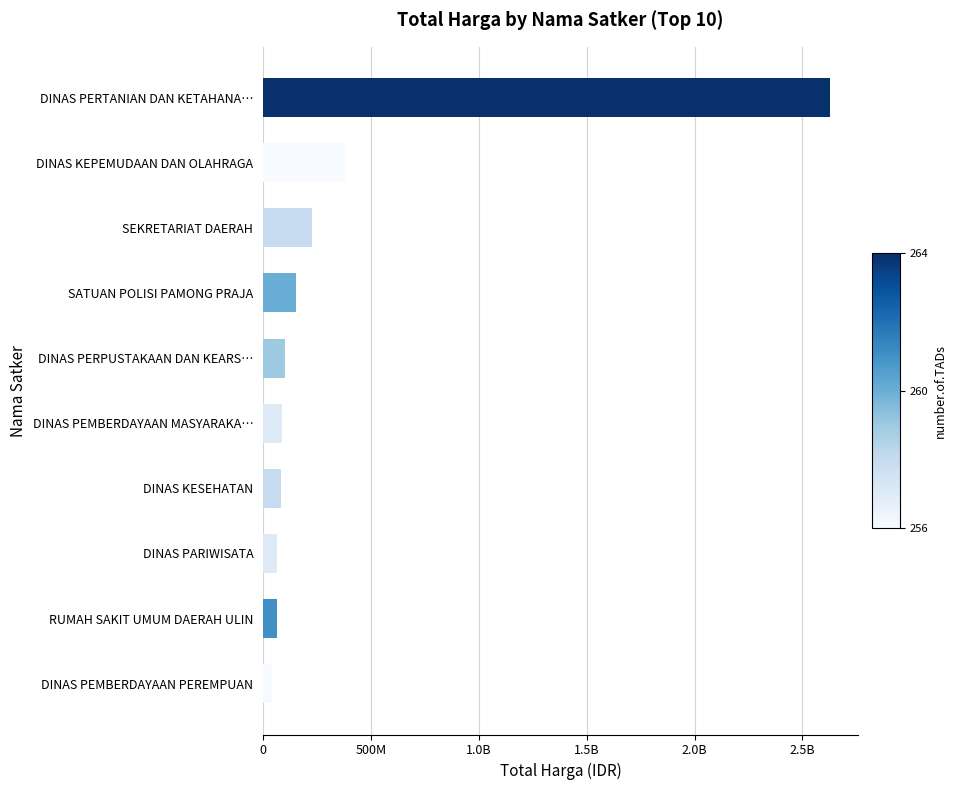

Does the chart contain any negative values?

No